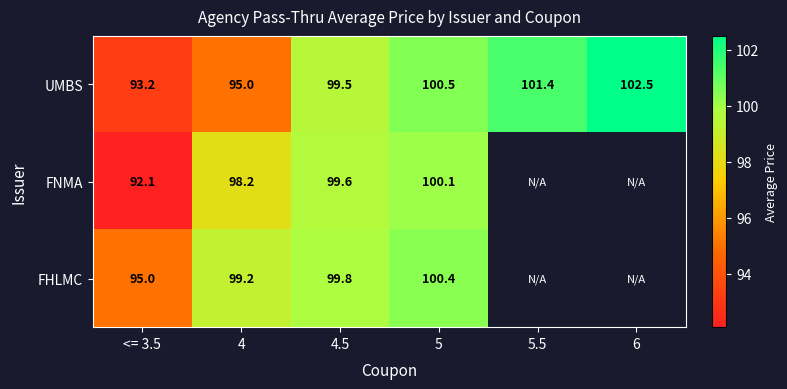

Which category has the highest value in the UMBS series?

6